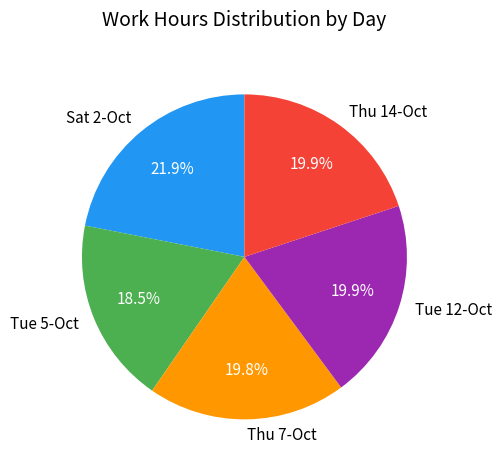

Does Tue 12-Oct represent more than half of the total?

No